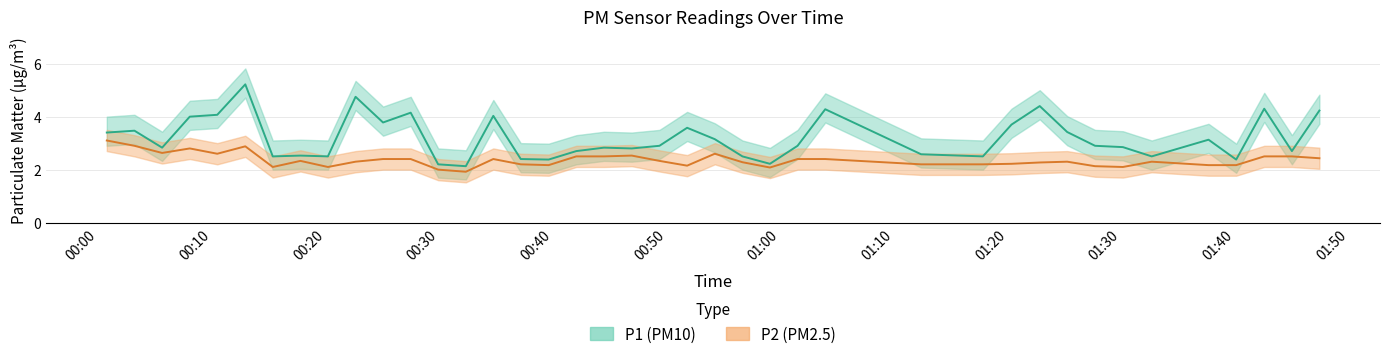

The value of P1 at 2023-07-29T00:25:03 is 5.9. True or false?

False